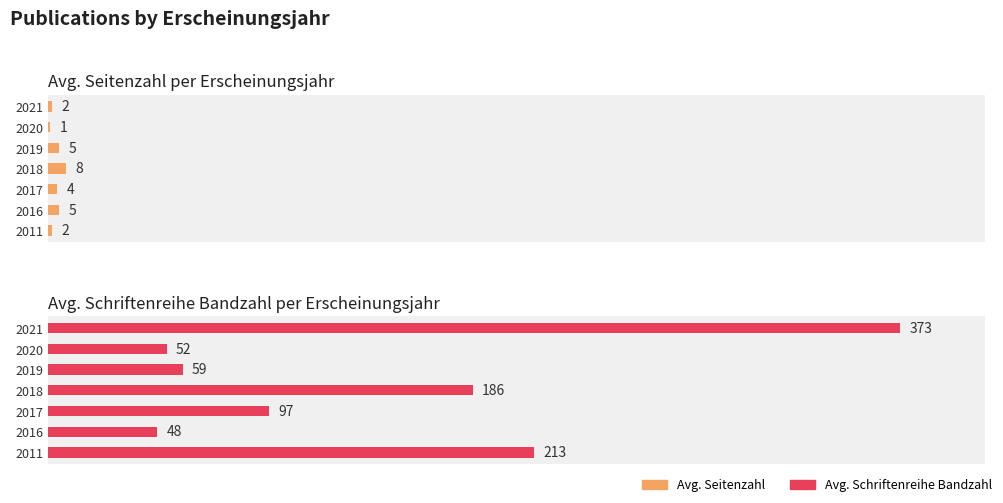

Is the value of Avg. Schriftenreihe Bandzahl at 2021 greater than the value of Avg. Seitenzahl at 2011?

Yes